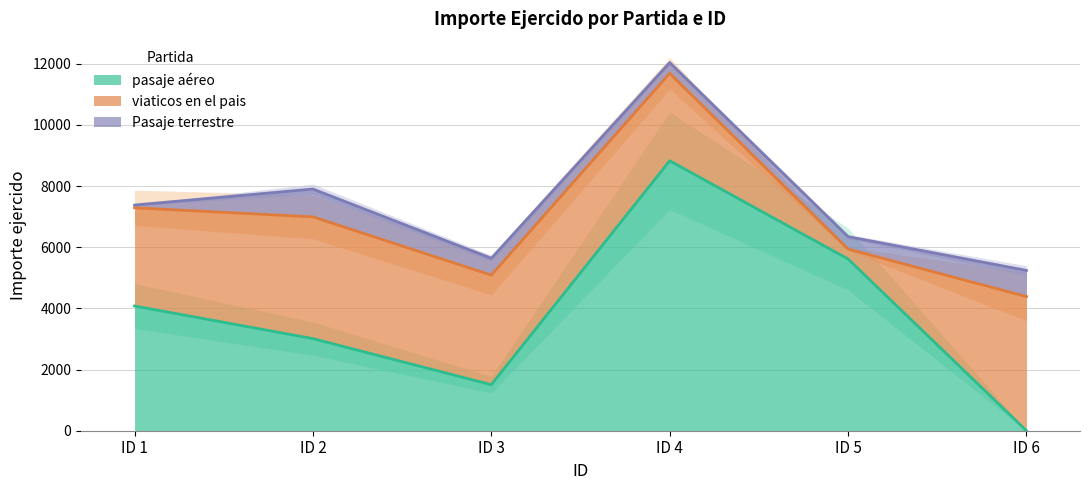

Reading right to left, list all the values displayed in this chart.

pasaje aéreo: 0.0	5614.5	8826.4	1504.6	3011.2	4078.6
viaticos en el pais: 4386.8	326.0	2861.5	3582.8	3982.2	3210.8
Pasaje terrestre: 855.0	405.4	350.0	550.0	910.0	90.0